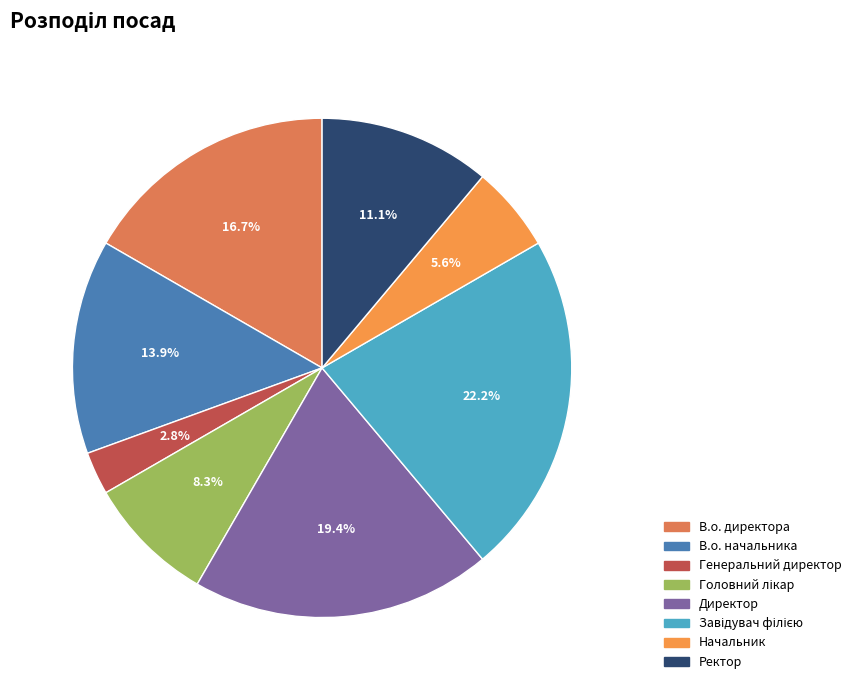

To the nearest percent, what percentage of the pie is Директор?

19%